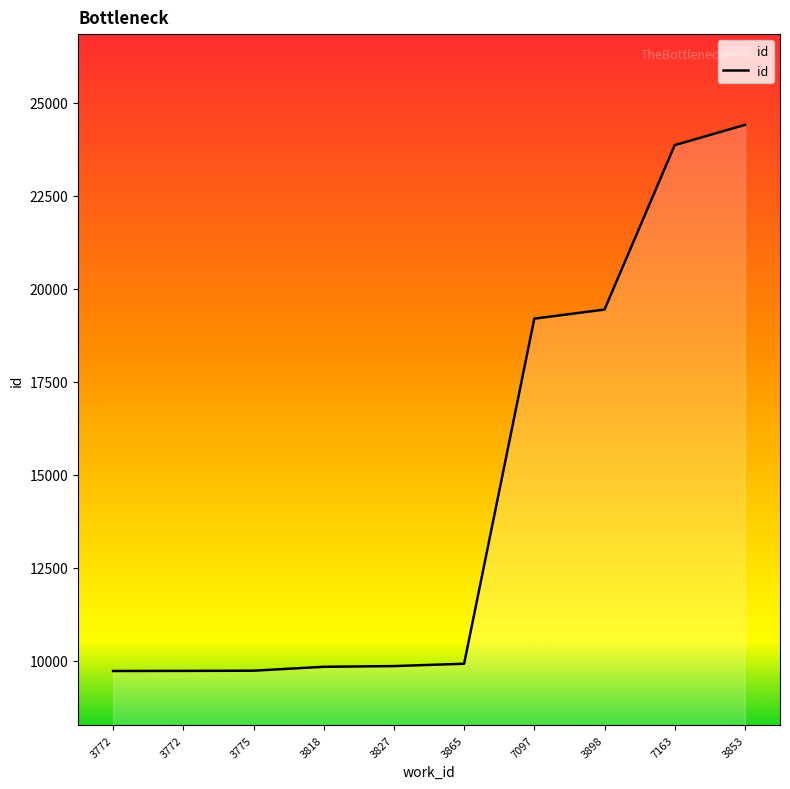

What is the ratio of the value at 3853 to the value at 7163?

1.0